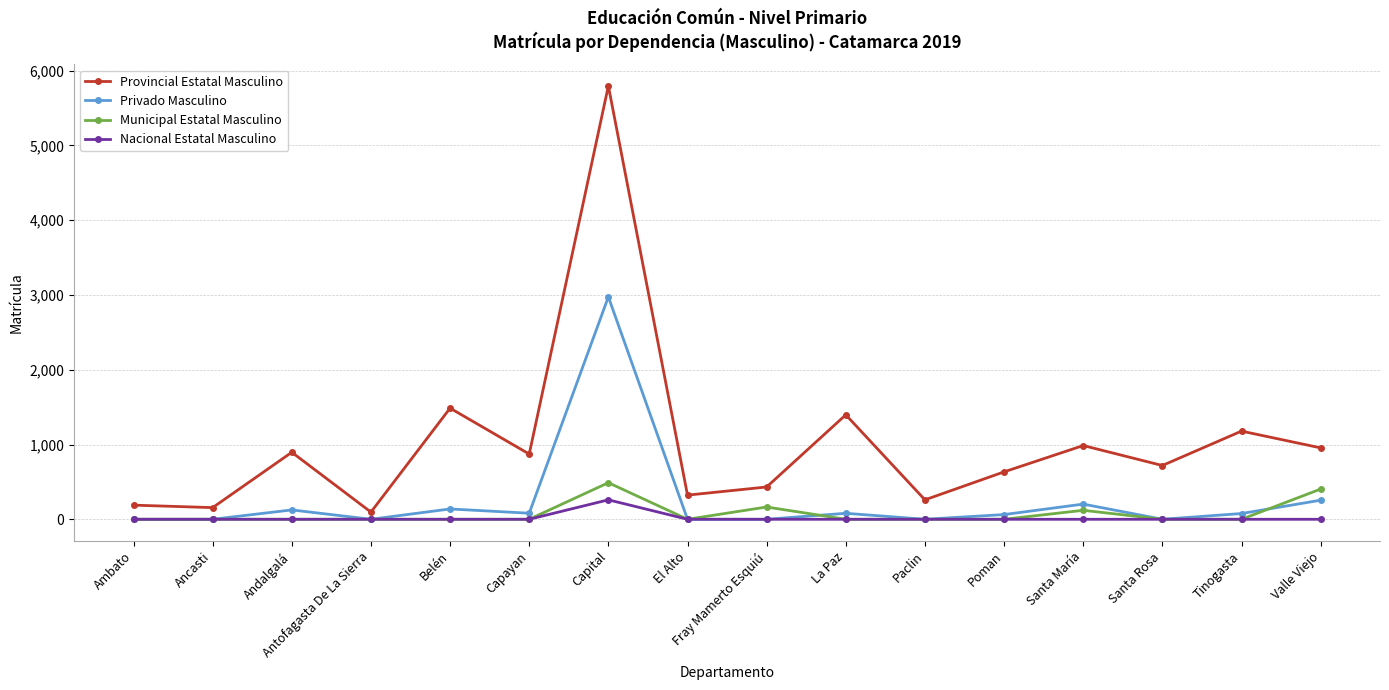

What is the label of the 15th point from the left?

Tinogasta